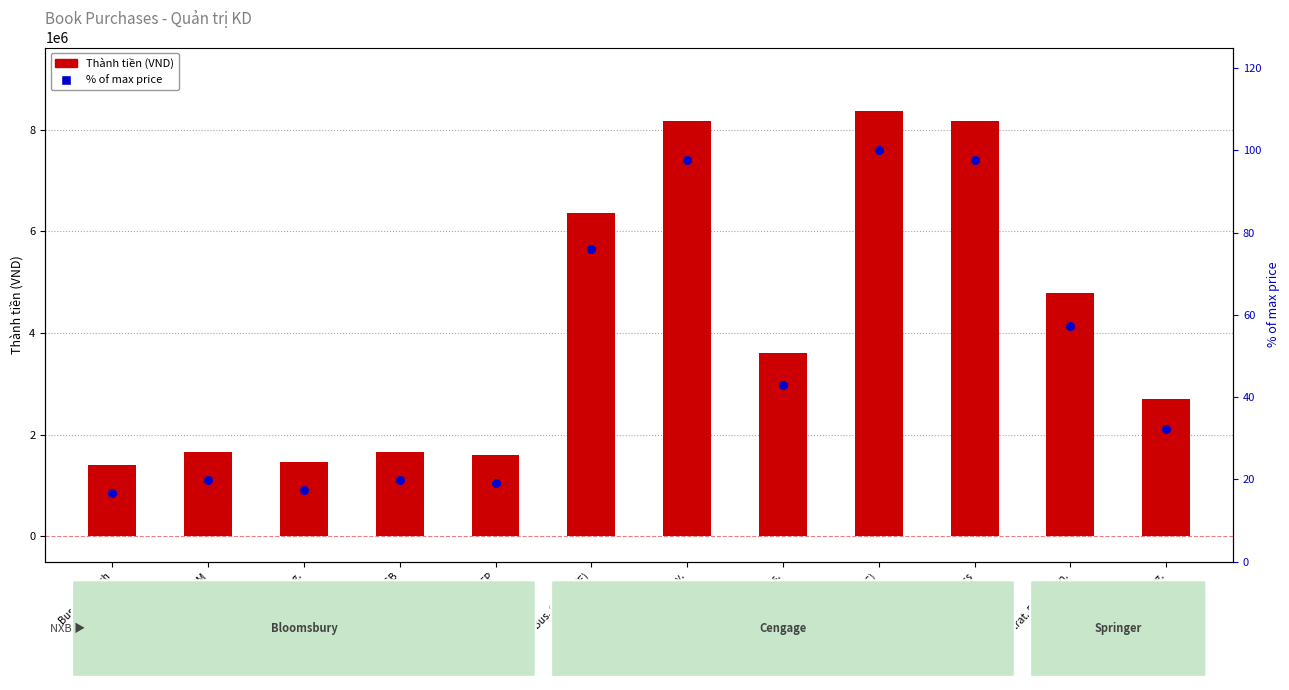

Which series has the largest Y range (max minus min)?

Thành tiền (VND)